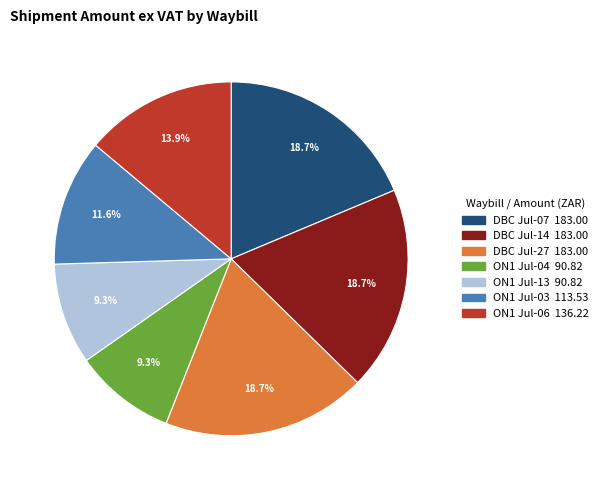

Is there a majority slice in this chart?

No